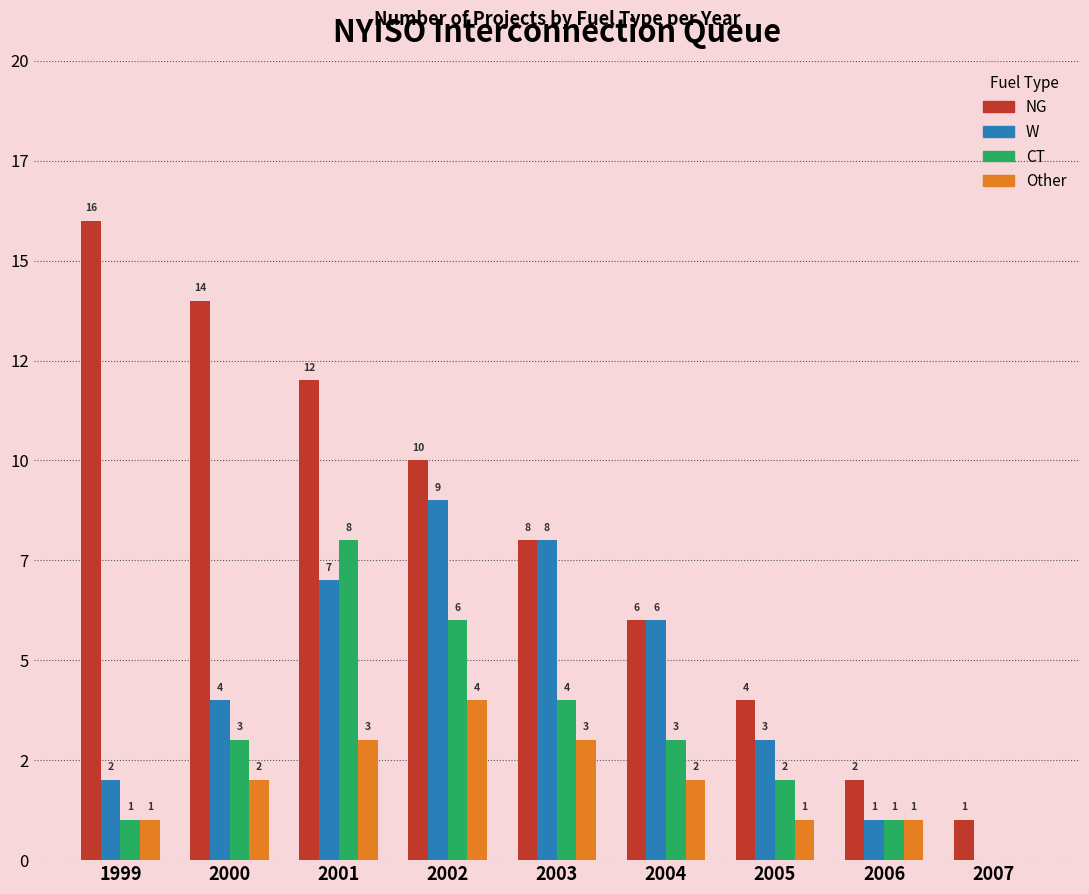

The value of CT at 1999 is 1. True or false?

False